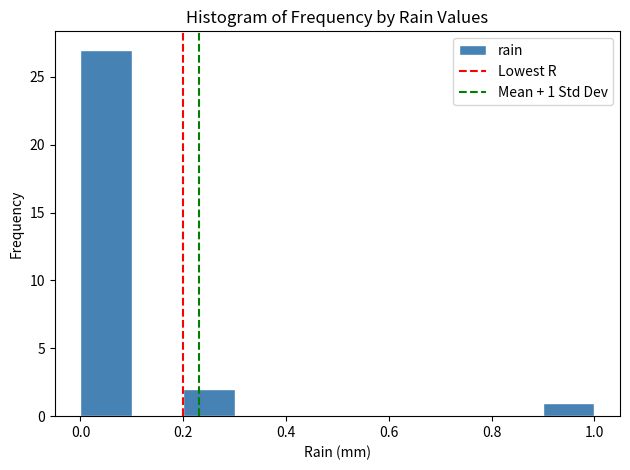

Over which range of the x-axis is the bar tallest?

0.0 to 0.1